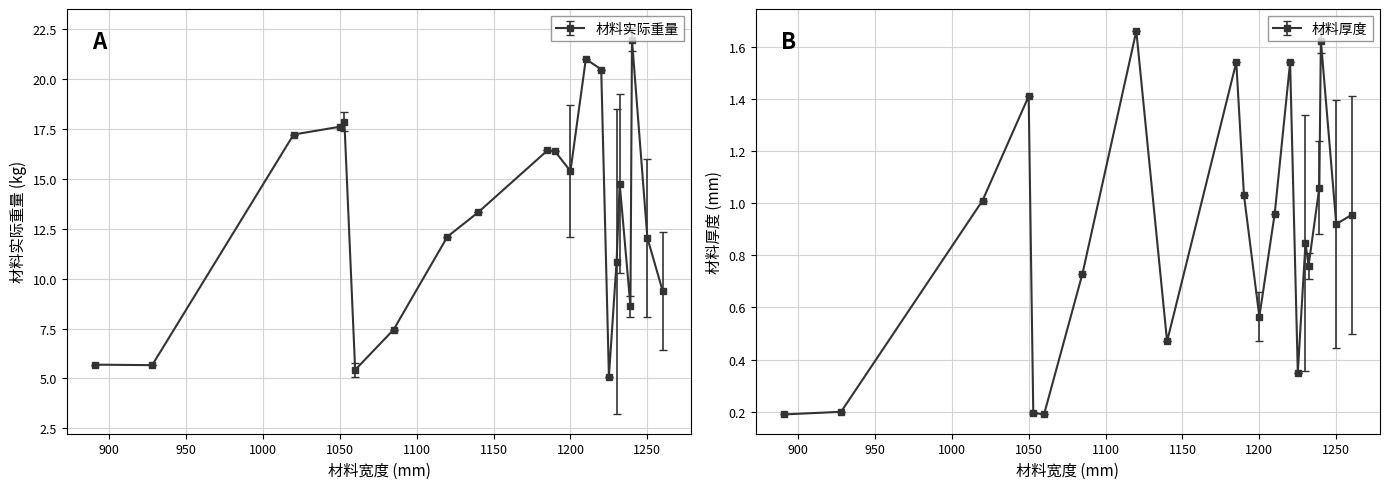

True or false: 材料实际重量 and 材料厚度 intersect in this chart.

False